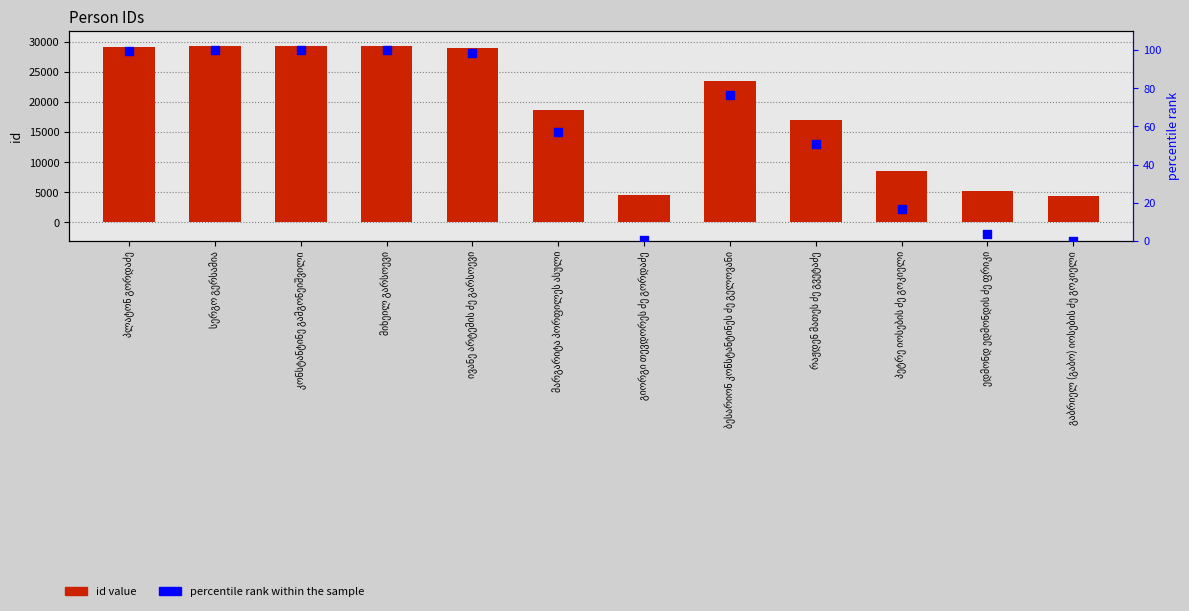

What are all the series names shown in the legend?

id value, percentile rank within the sample